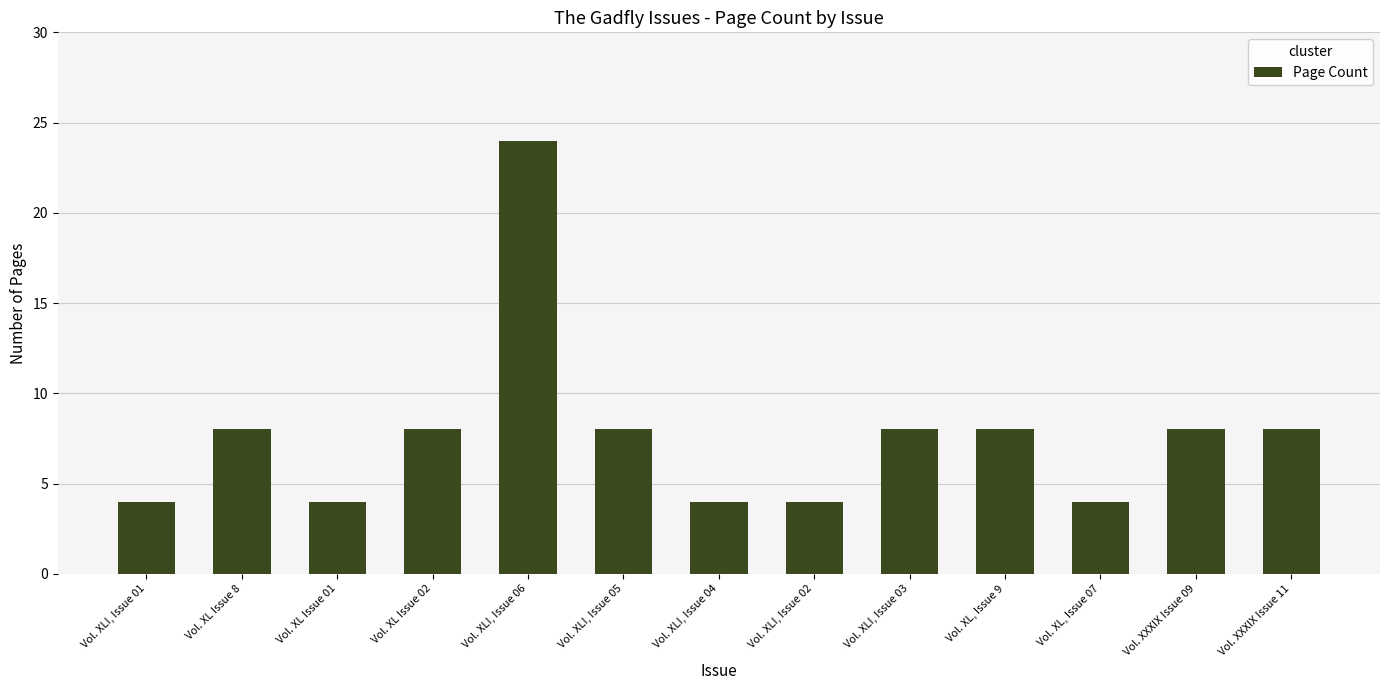

What is the sum of the values at Vol. XXXIX Issue 09 and Vol. XL, Issue 9?

16